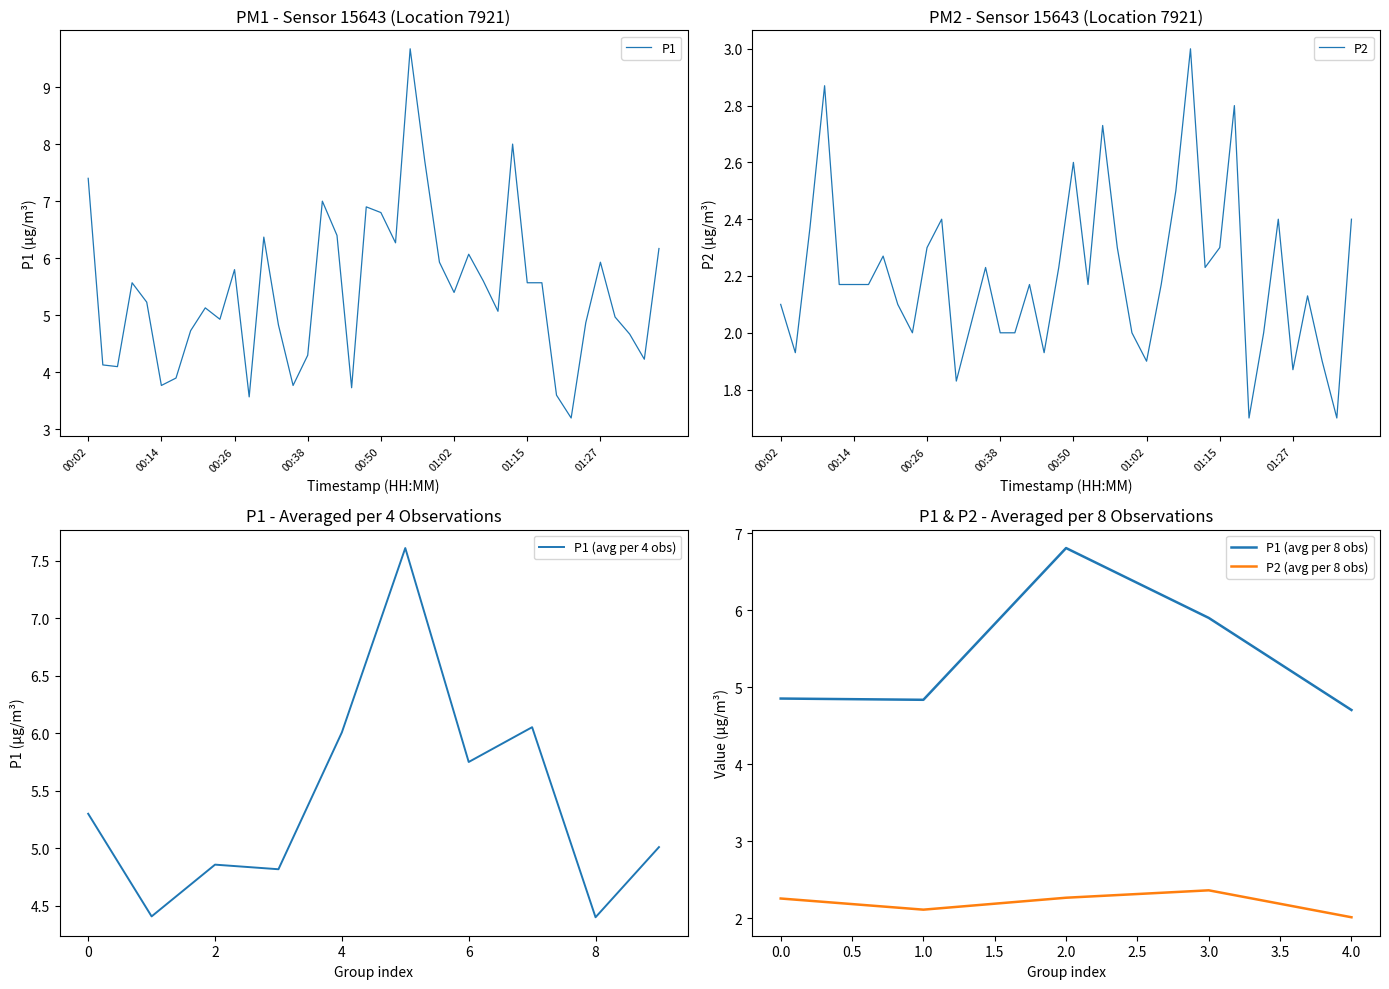

Is it true that P1 equals 10.2 at 00:58?

False